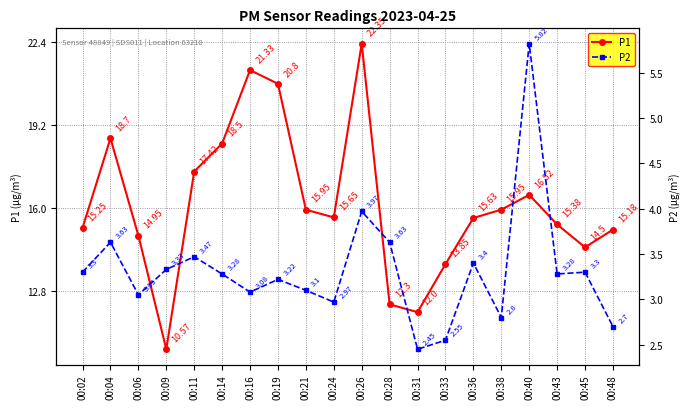

Does the chart have visible grid lines?

Yes